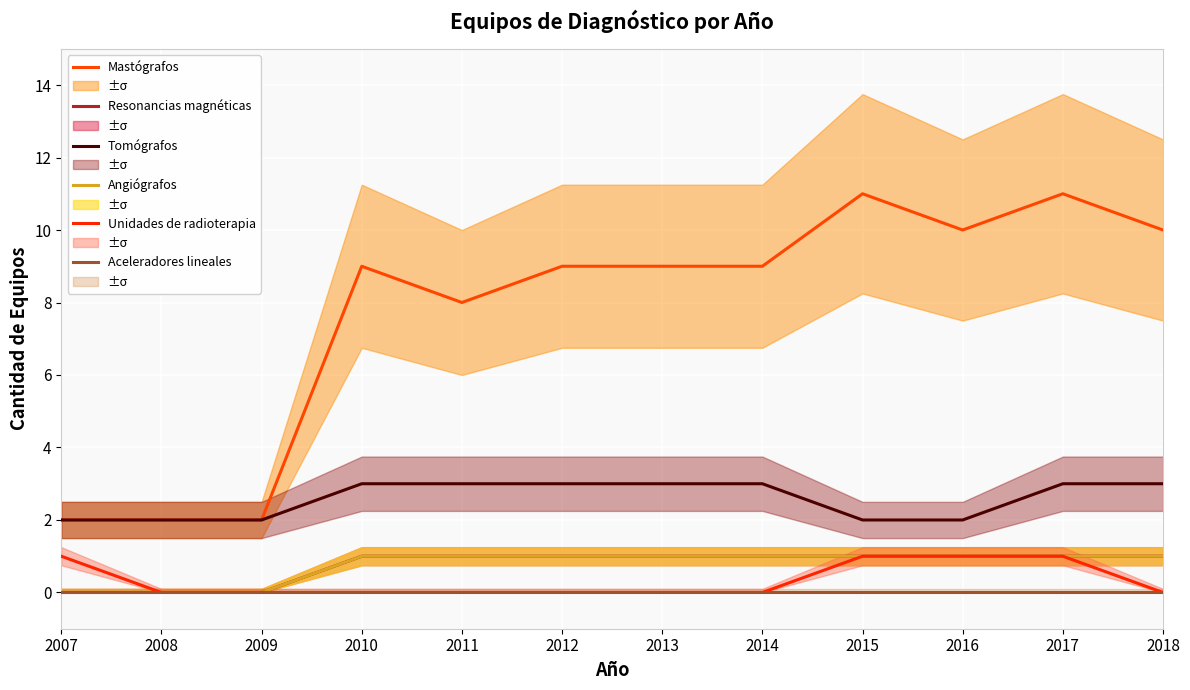

Which has a higher value, 2007 or 2014?

2014